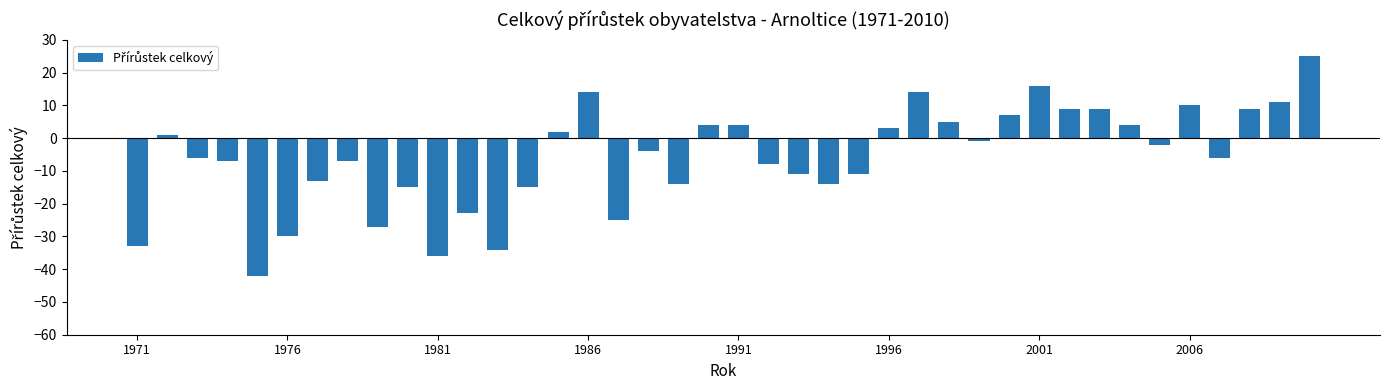

What is the greatest value displayed?

25